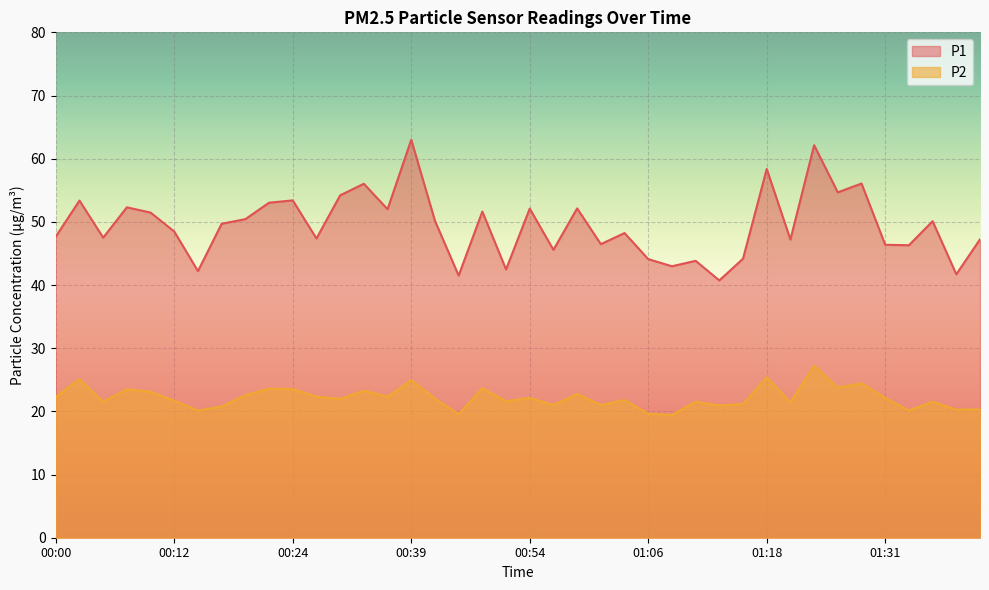

What position from the right is 01:33?

4